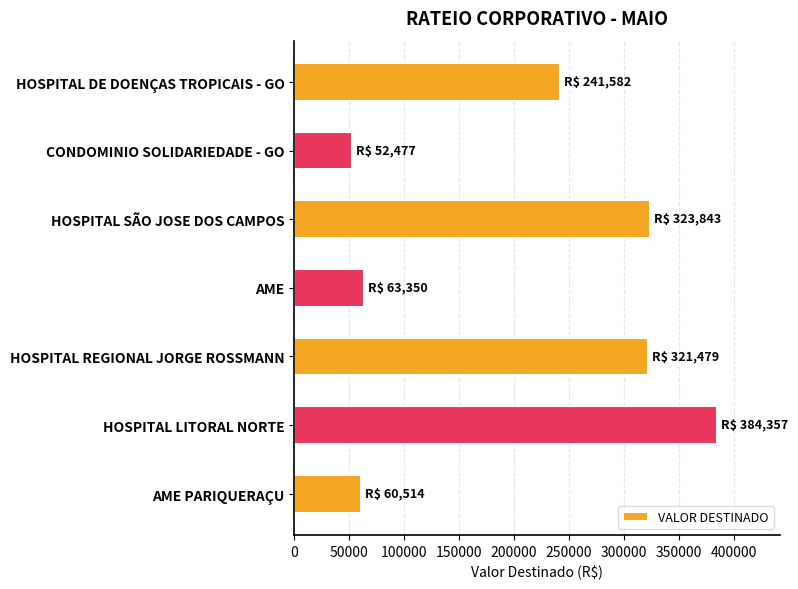

What is the approximate value at HOSPITAL DE DOENÇAS TROPICAIS - GO?

241582.0